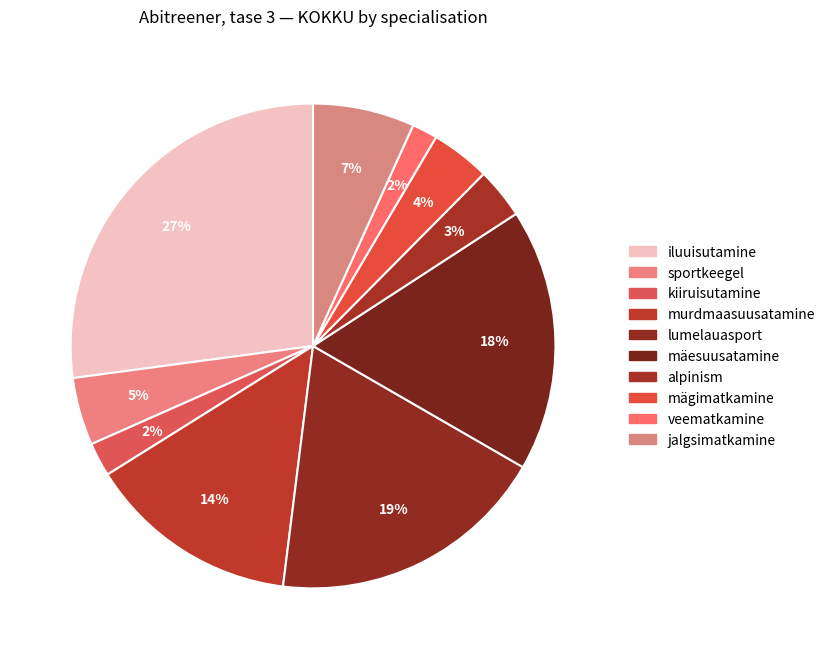

How many slices are in this pie chart?

10